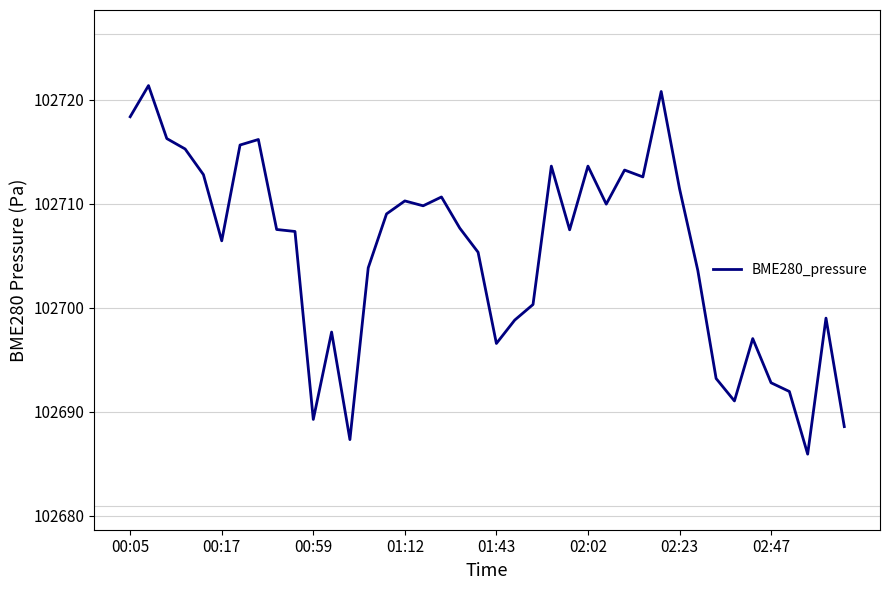

What is the greatest value displayed?

102721.4